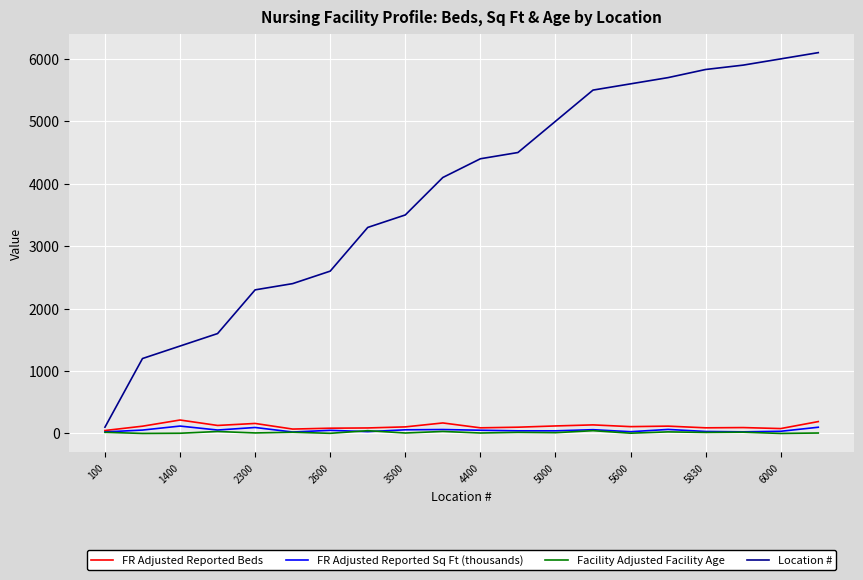

Which series has the largest range (max minus min)?

Location #